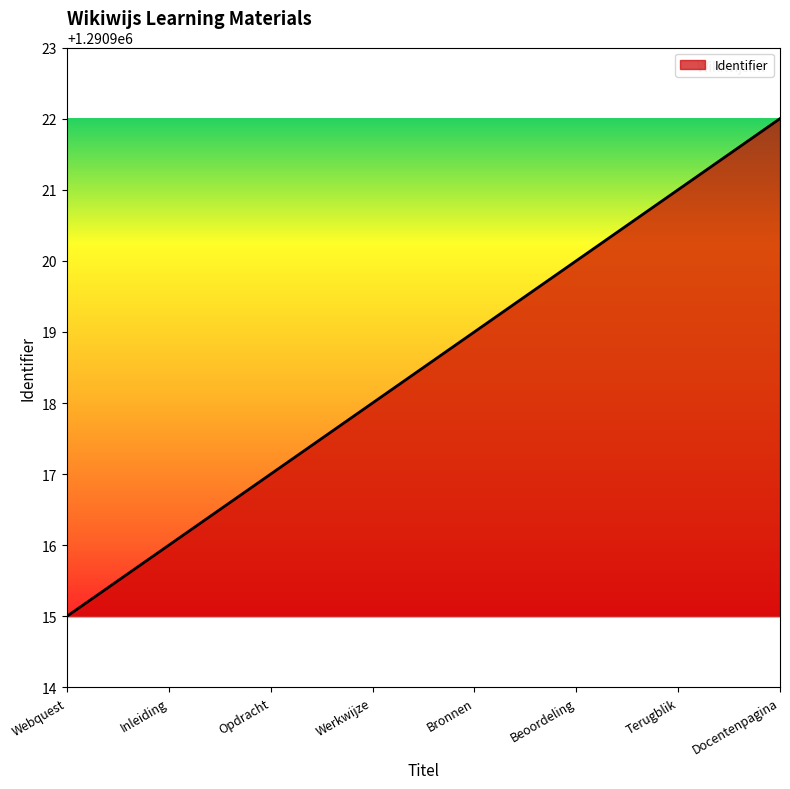

What is the difference between the maximum and minimum values?

7